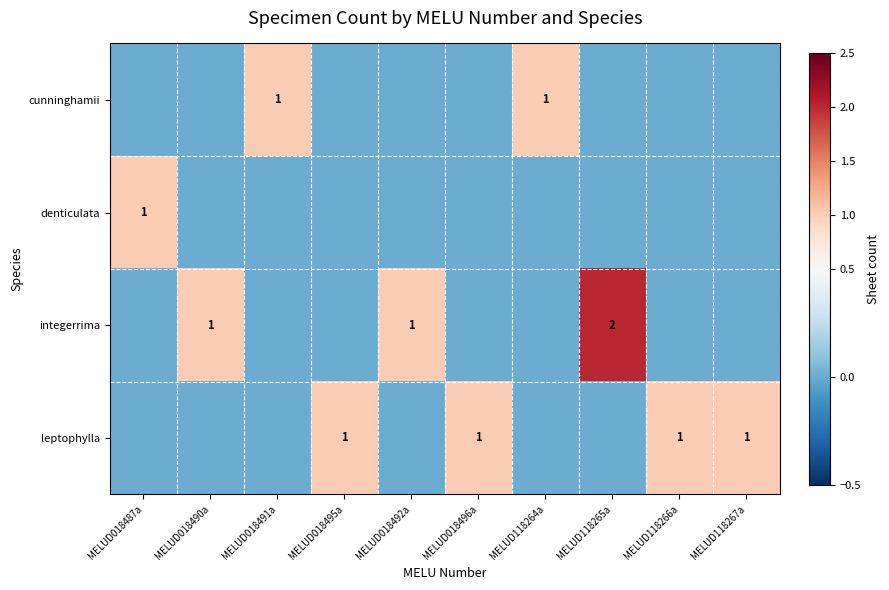

The value of leptophylla at MELUD118267a is 1. True or false?

True